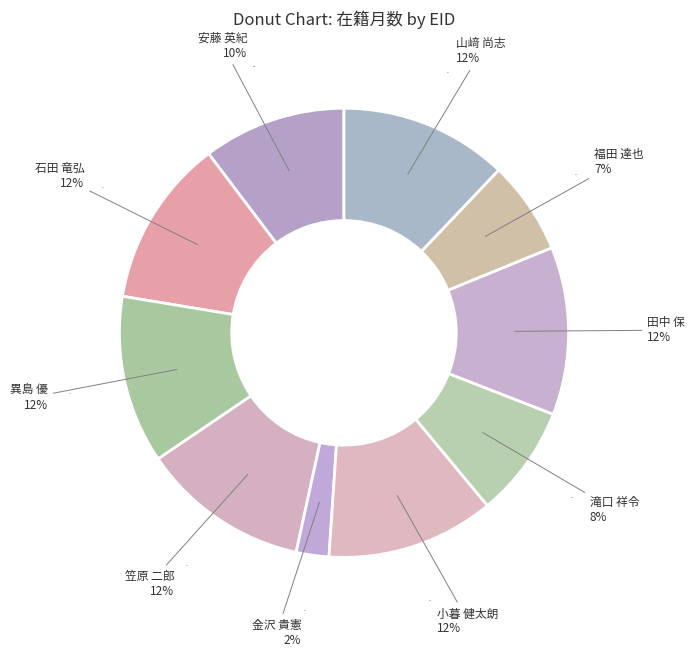

Approximately how many times larger is the value at 60638 compared to 277628?

1.2